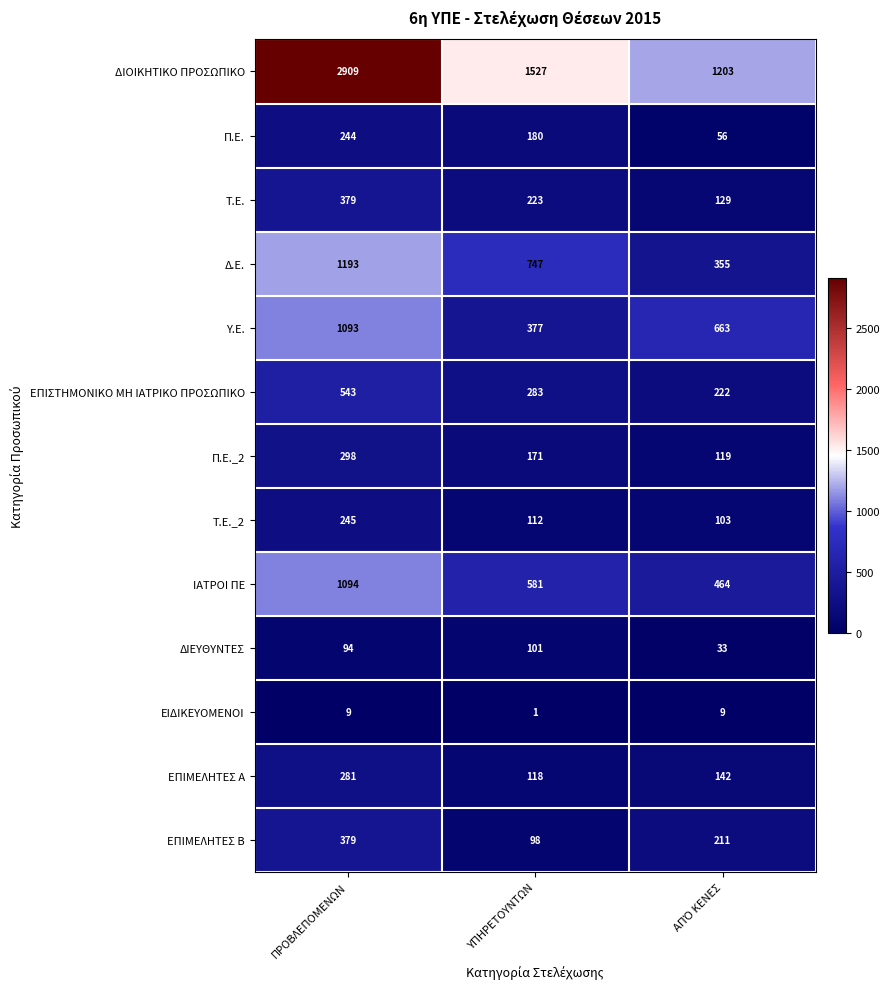

Which label corresponds to the smallest value in the chart?

ΥΠΗΡΕΤΟΥΝΤΩΝ